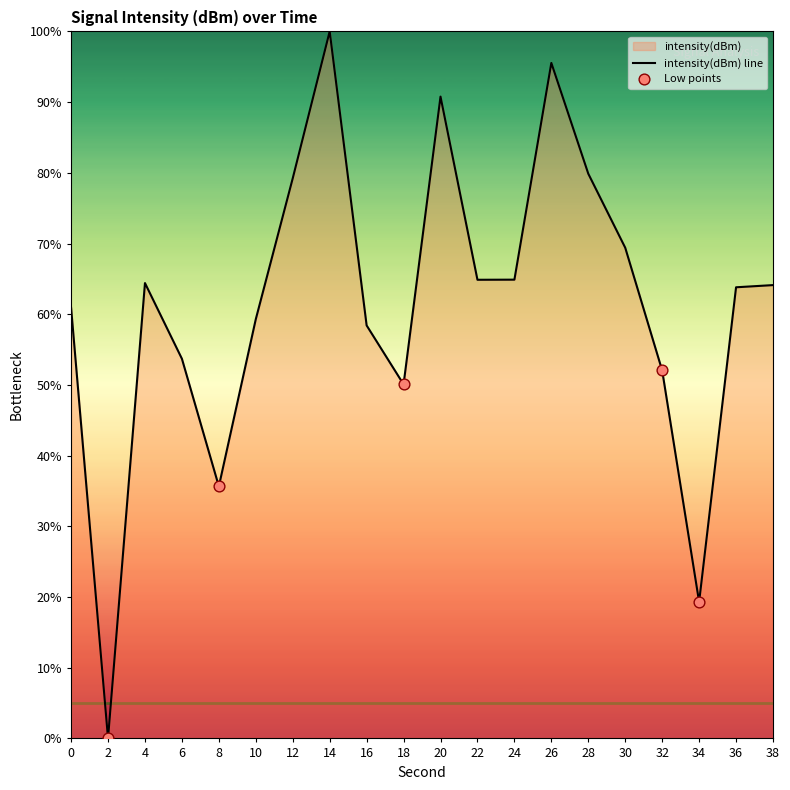

Which has a higher value, 30 or 14?

14